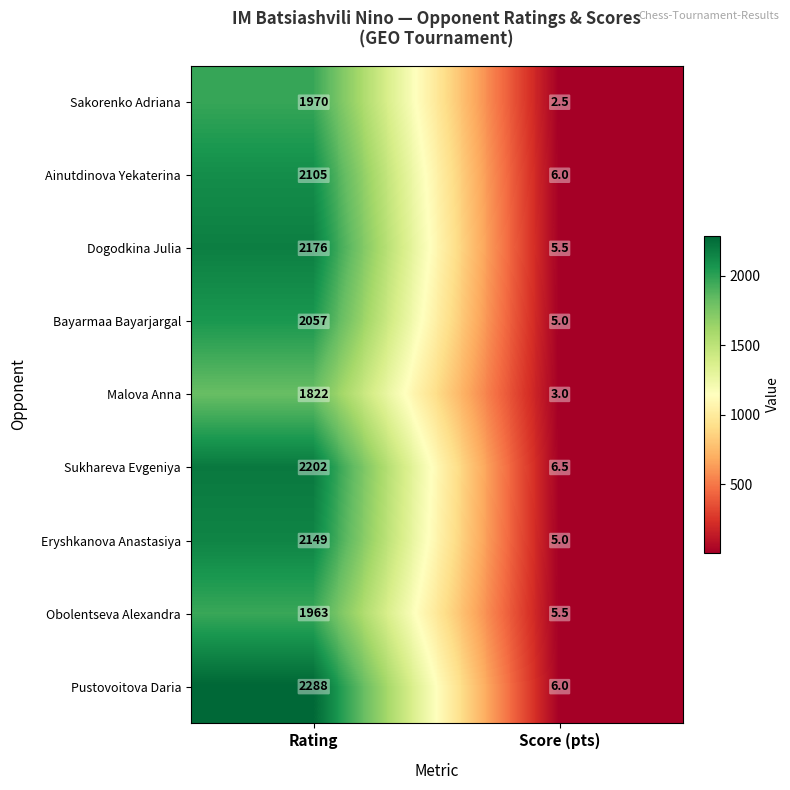

Reading left to right, list all the values displayed in this chart.

Sakorenko Adriana: Rating=1970.0	Score (pts)=2.5
Ainutdinova Yekaterina: Rating=2105.0	Score (pts)=6.0
Dogodkina Julia: Rating=2176.0	Score (pts)=5.5
Bayarmaa Bayarjargal: Rating=2057.0	Score (pts)=5.0
Malova Anna: Rating=1822.0	Score (pts)=3.0
Sukhareva Evgeniya: Rating=2202.0	Score (pts)=6.5
Eryshkanova Anastasiya: Rating=2149.0	Score (pts)=5.0
Obolentseva Alexandra: Rating=1963.0	Score (pts)=5.5
Pustovoitova Daria: Rating=2288.0	Score (pts)=6.0